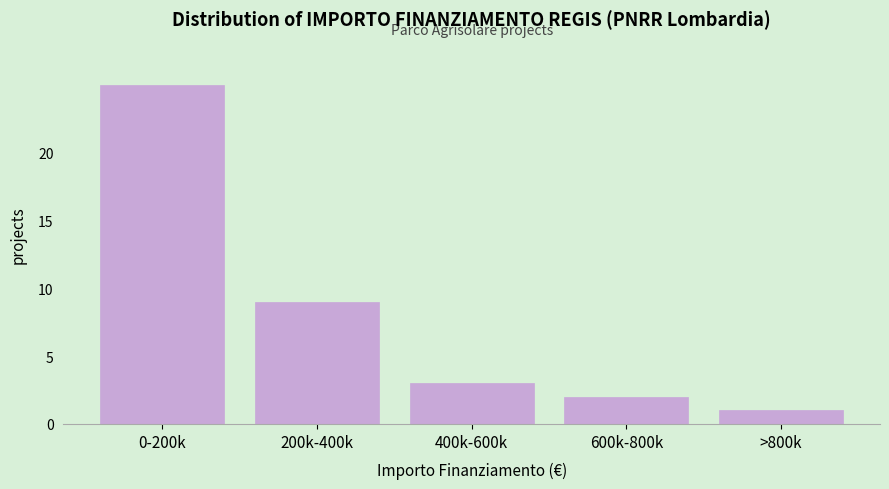

Reading right to left, extract all data points from this chart.

>800k=1	600k-800k=2	400k-600k=3	200k-400k=9	0-200k=25